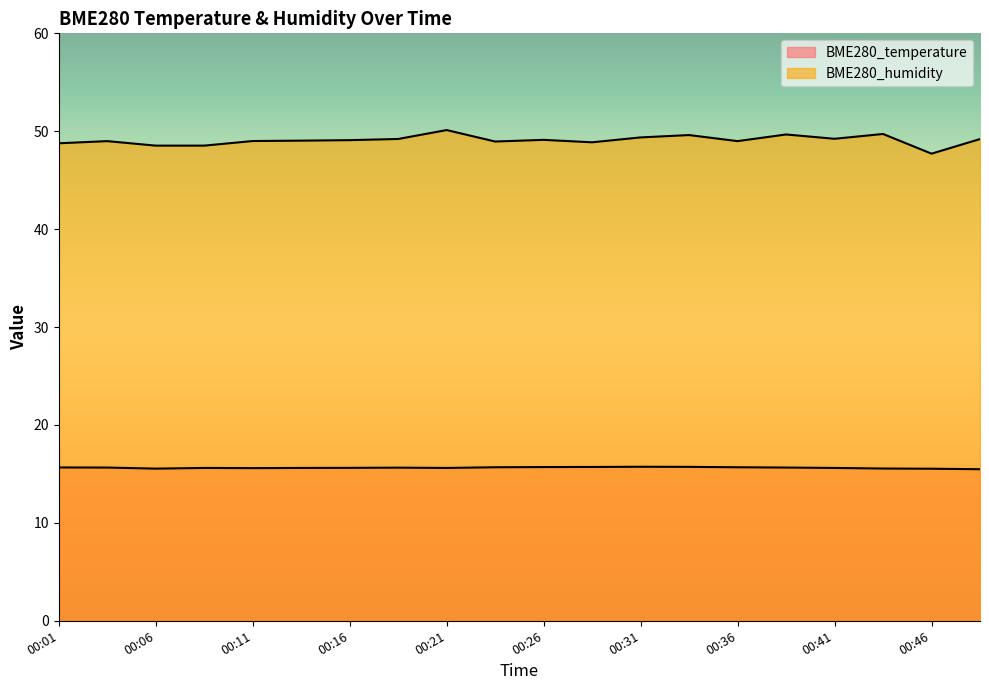

What is the spread (max minus min) of values at 00:31?

33.6